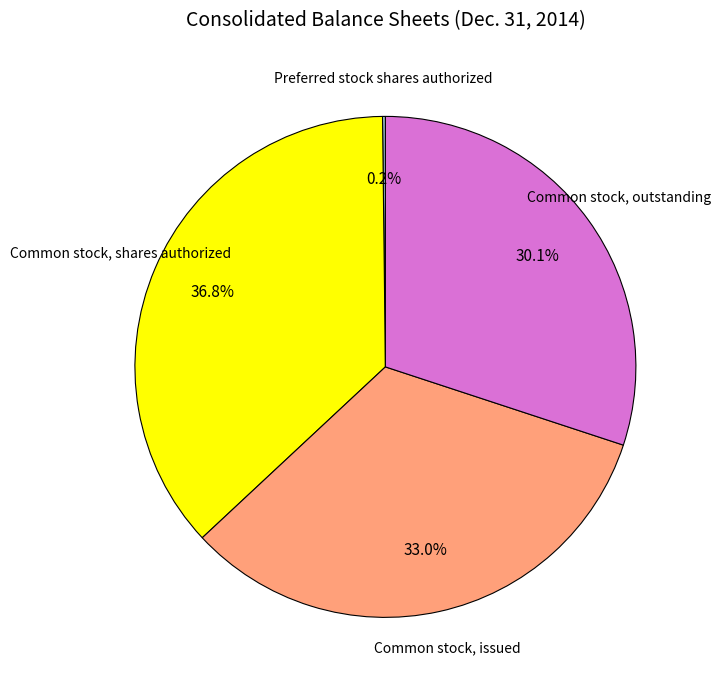

Does any single category account for the majority?

No